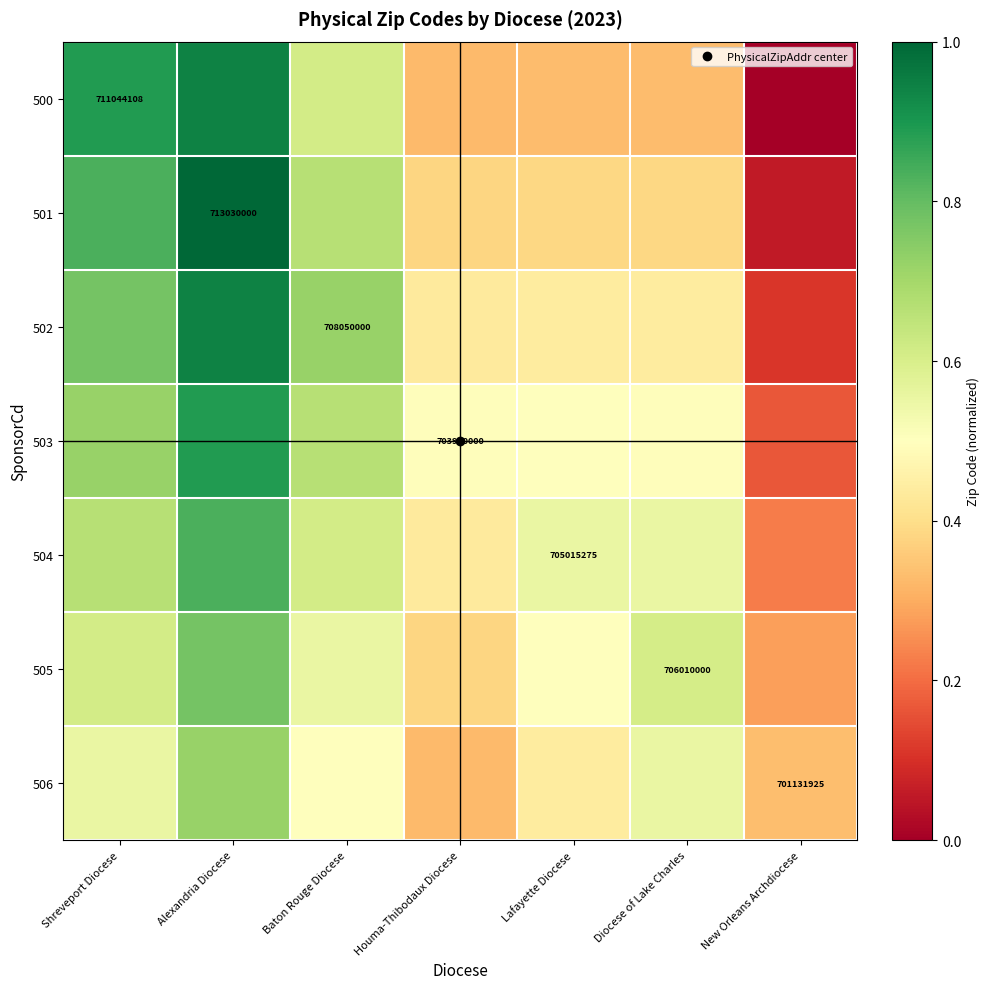

What is the sum of the 505 values at Houma-Thibodaux Diocese and Lafayette Diocese?

0.9